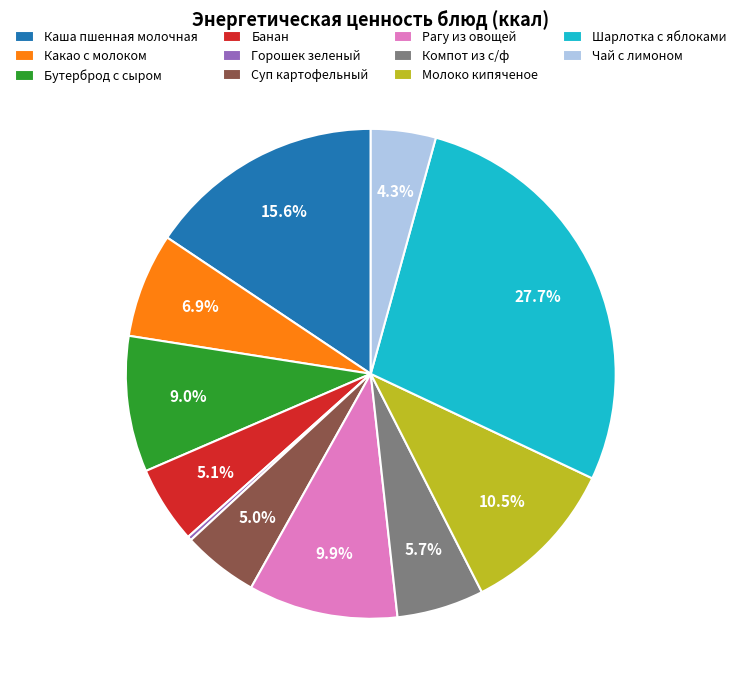

Is there any slice that represents more than half of the pie?

No